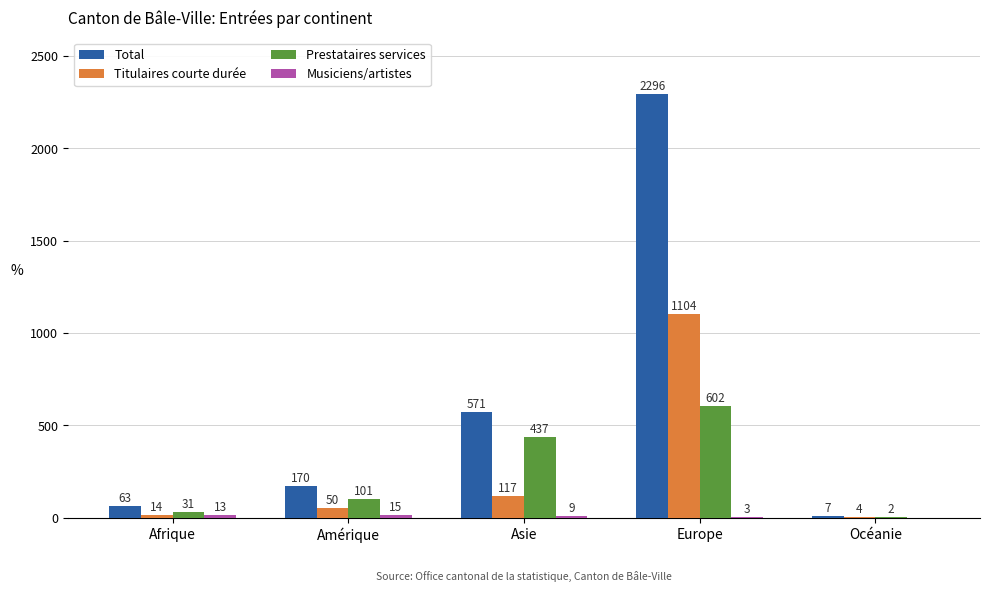

Which category has the highest value in the Titulaires courte durée series?

Europe